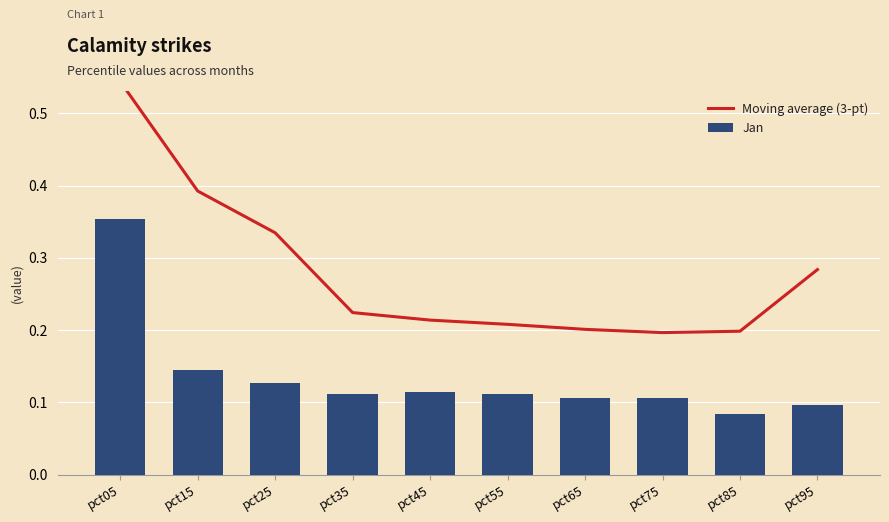

Rank the series at pct25 from highest to lowest value.

Moving average (3-pt), Jan